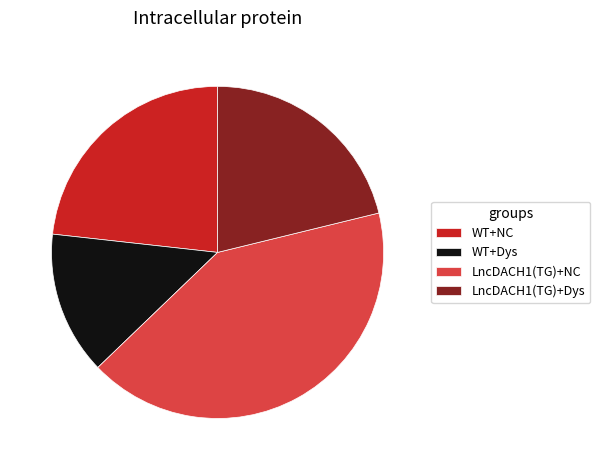

How many segments does this pie chart have?

4